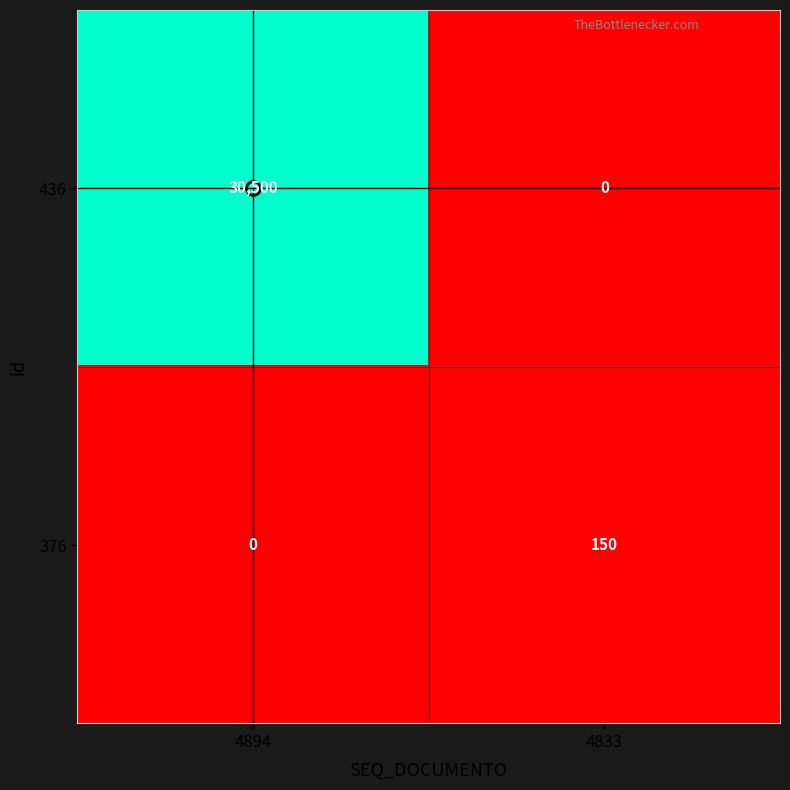

Is it true that 436 equals 30500 at 4894?

True